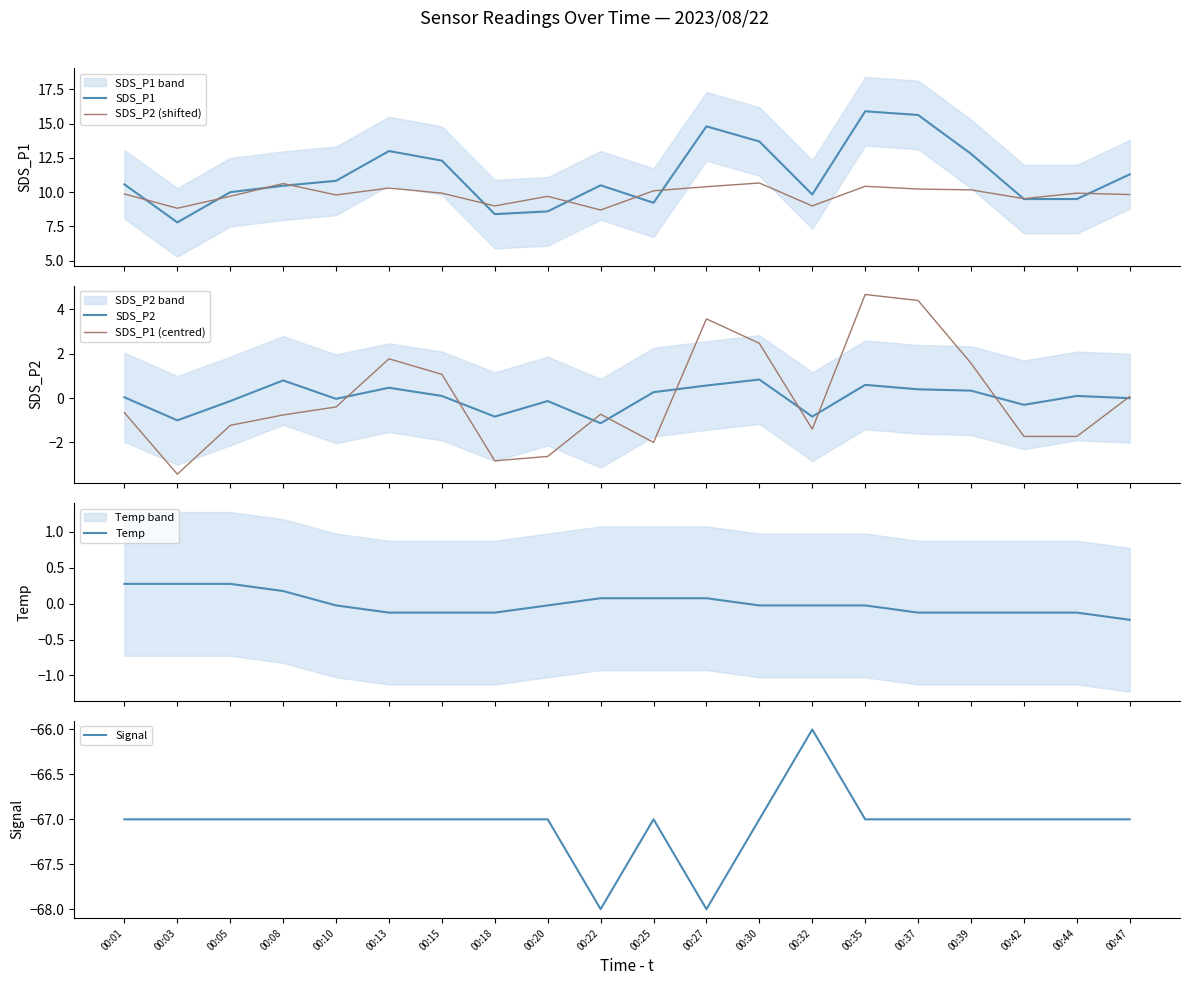

What is the maximum value for SDS_P2?

0.8